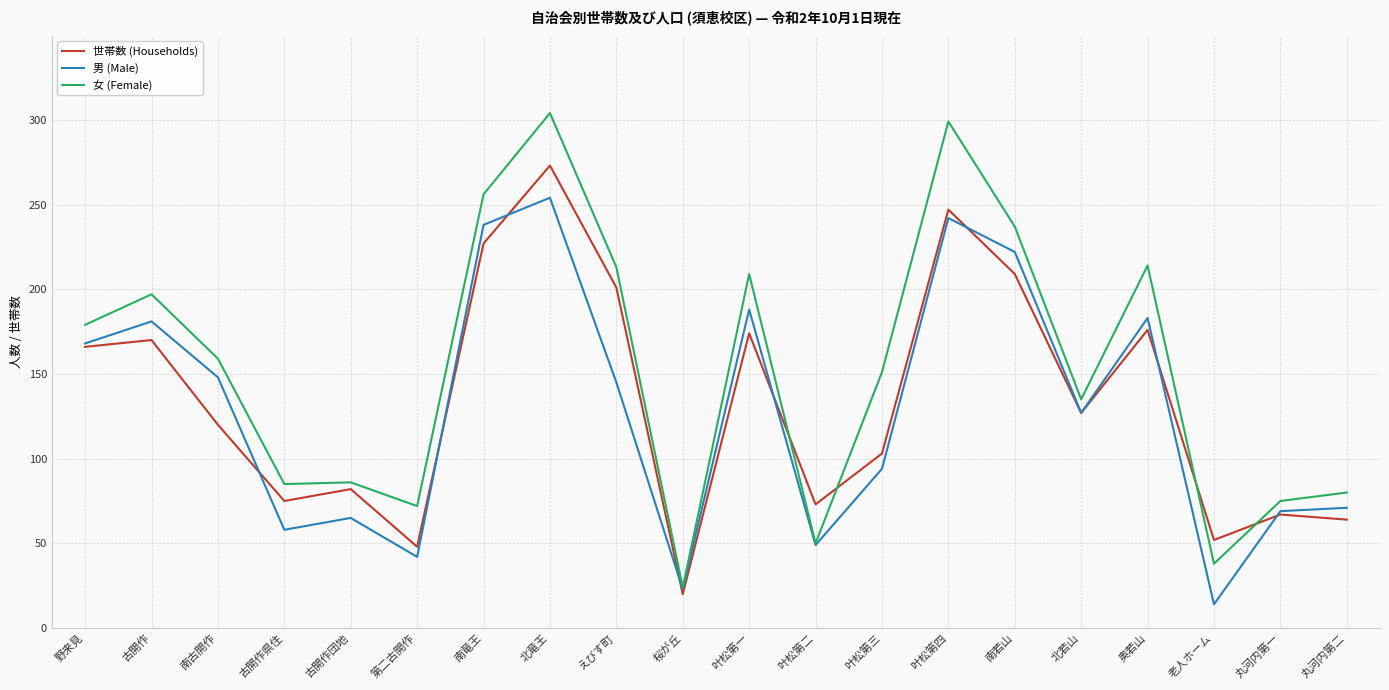

True or false: 世帯数 (Households) and 女 (Female) cross at least once.

True